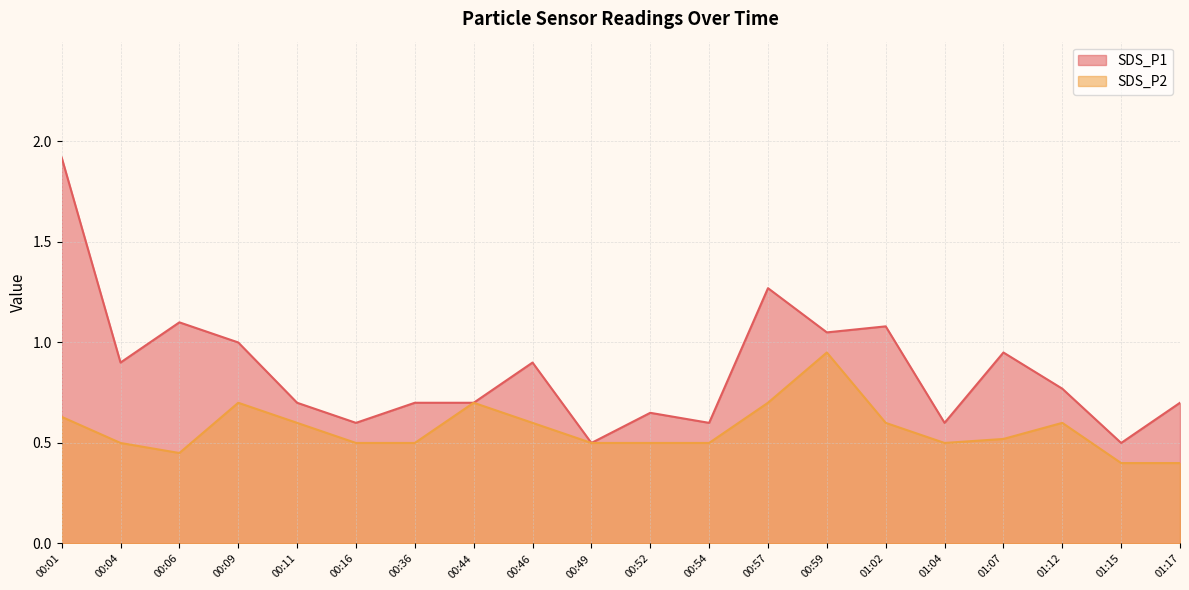

At which label is SDS_P1 closest to 1?

00:09